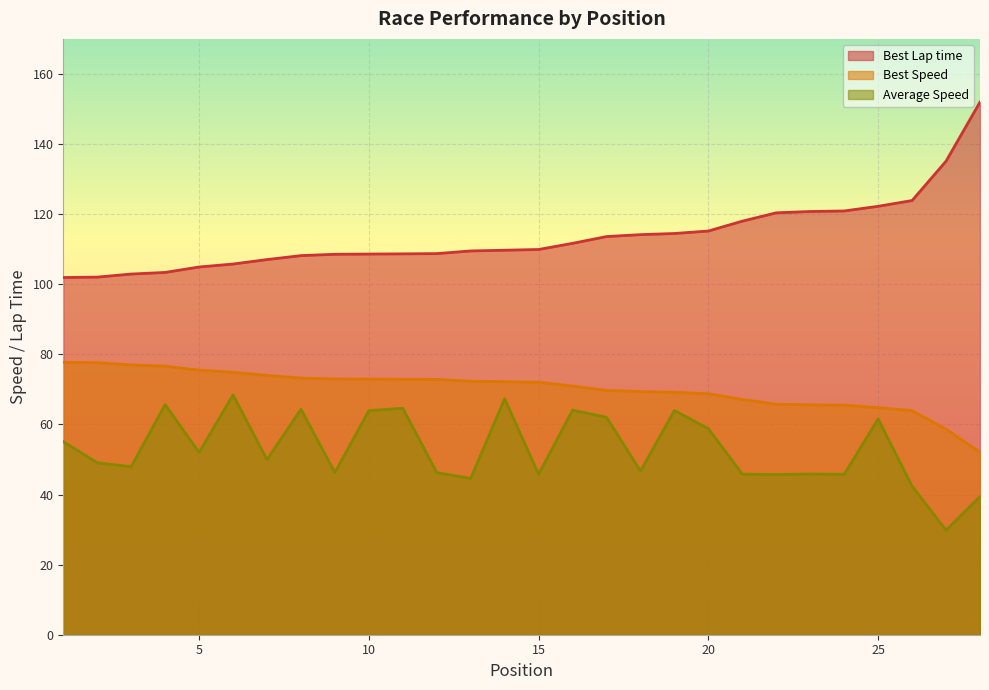

What is the sum of all Best Lap time values?

3182.1